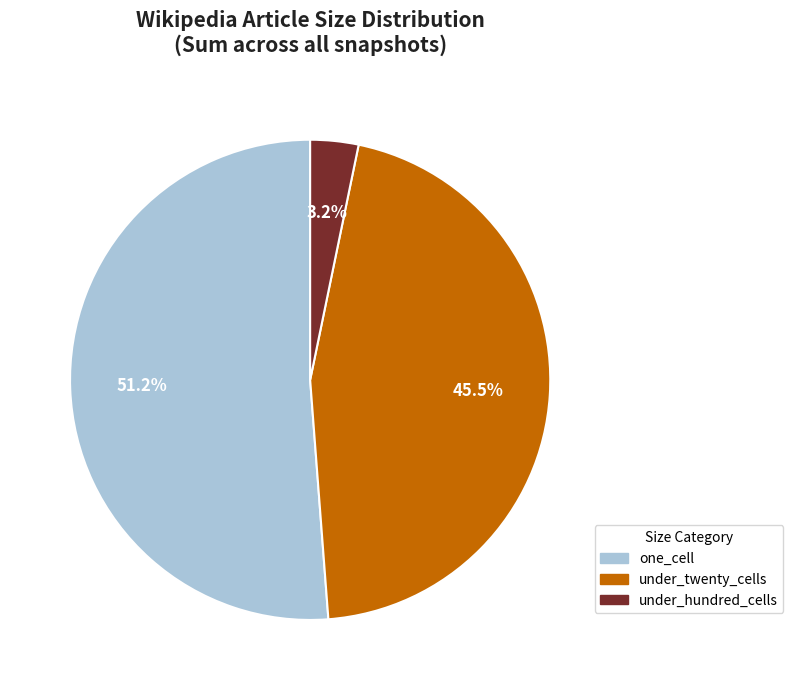

Is there a majority slice in this chart?

Yes